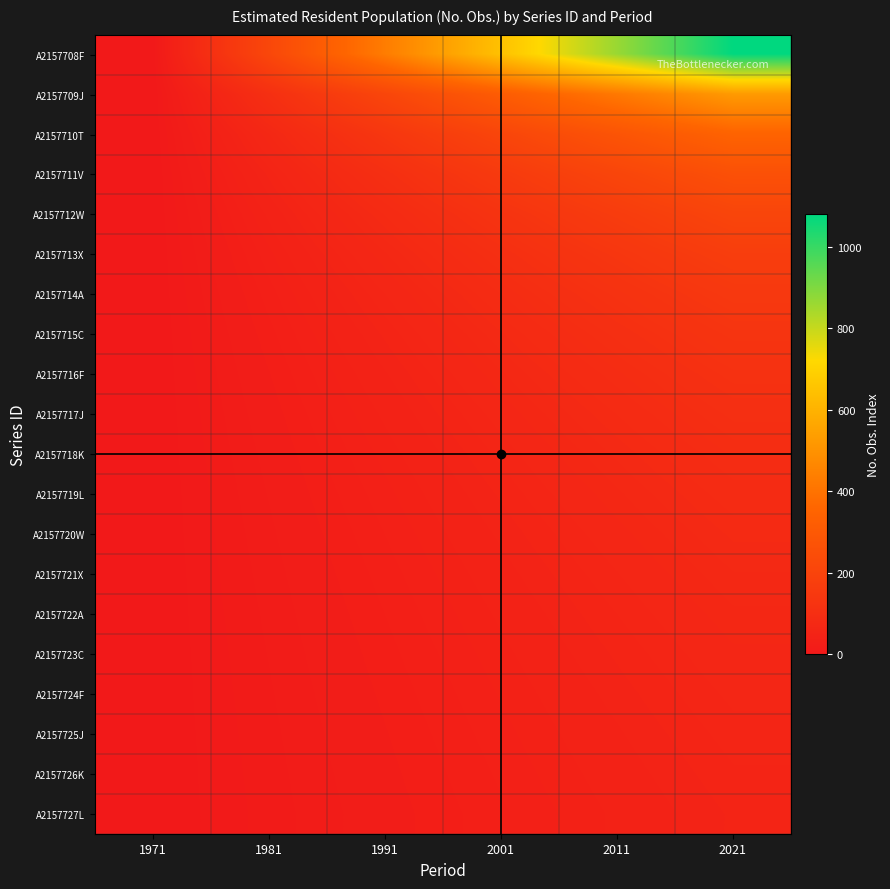

Which series has the widest spread of values?

A2157708F